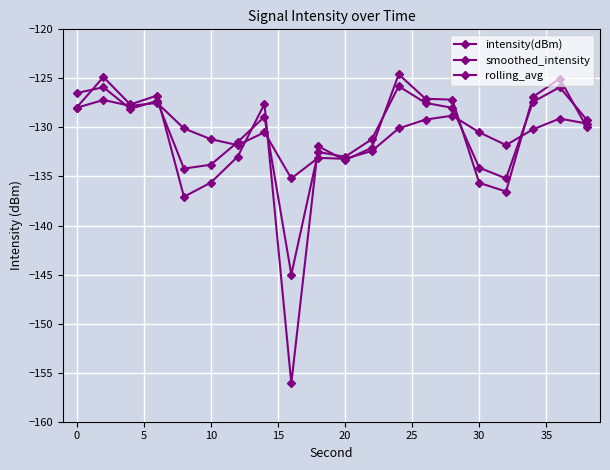

How many lines are shown in the chart?

3